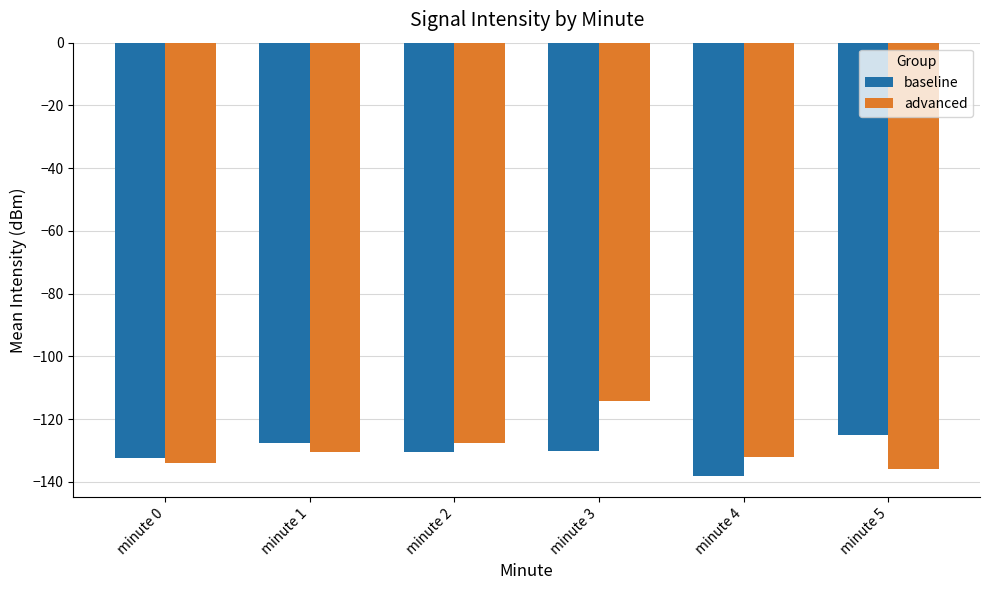

At which category is the sum across all series the highest?

minute 3